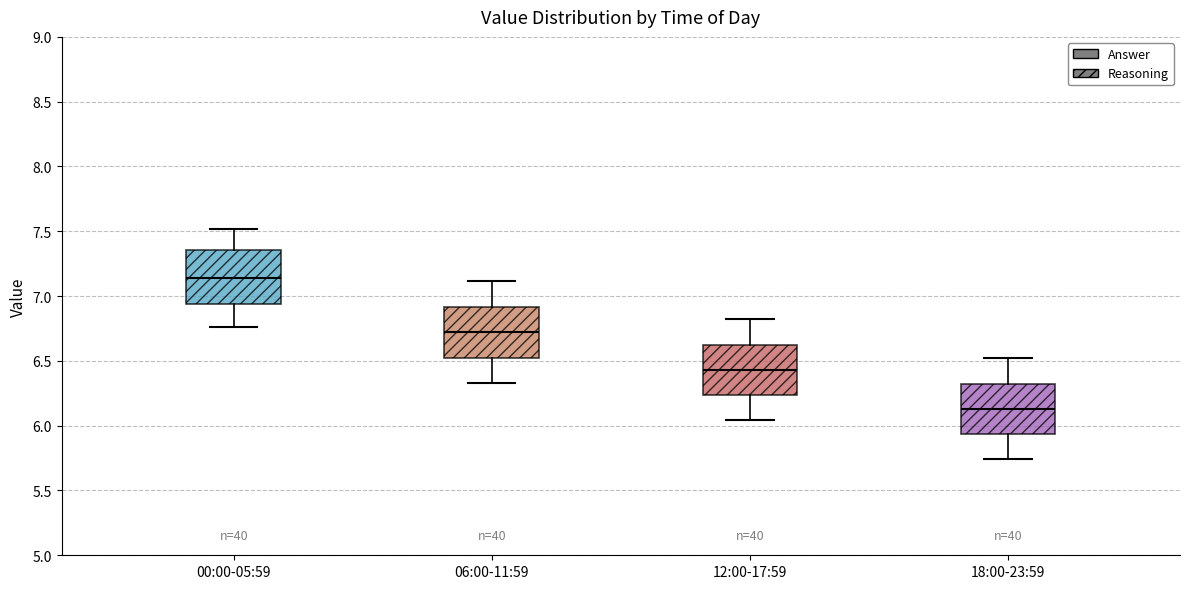

Where does the median line of the box for 18:00-23:59 sit on the y-axis? The values are not printed on the chart, so give them approximately, as read against the axis.

6.15